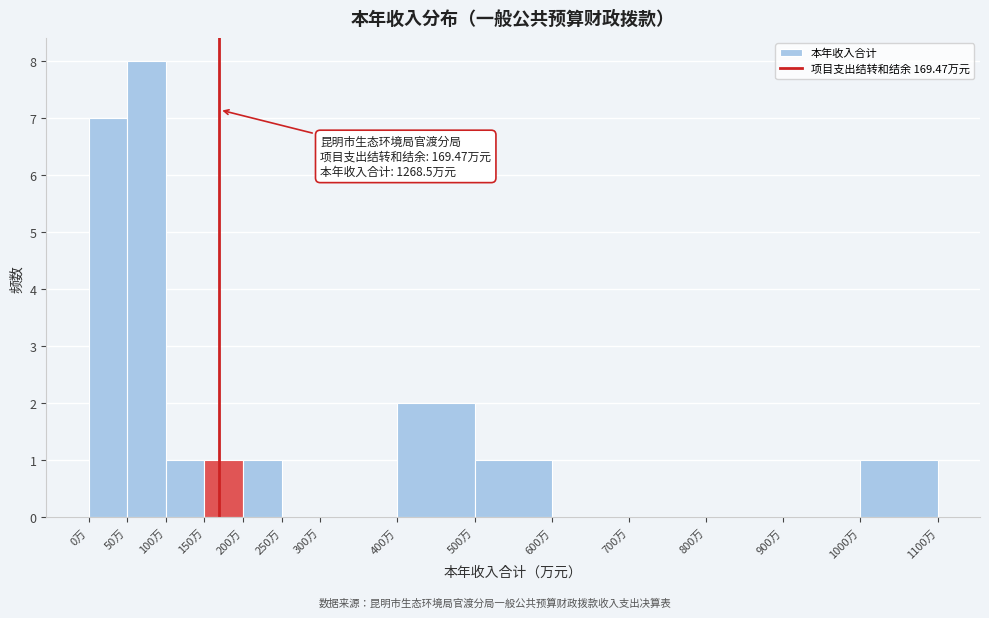

Which range on the x-axis has the tallest bar?

50 to 100